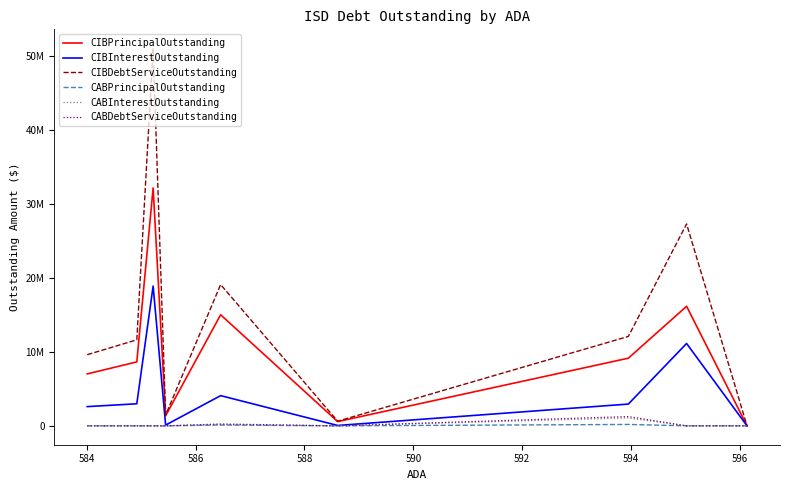

At how many categories does at least one series exceed 40641949?

1